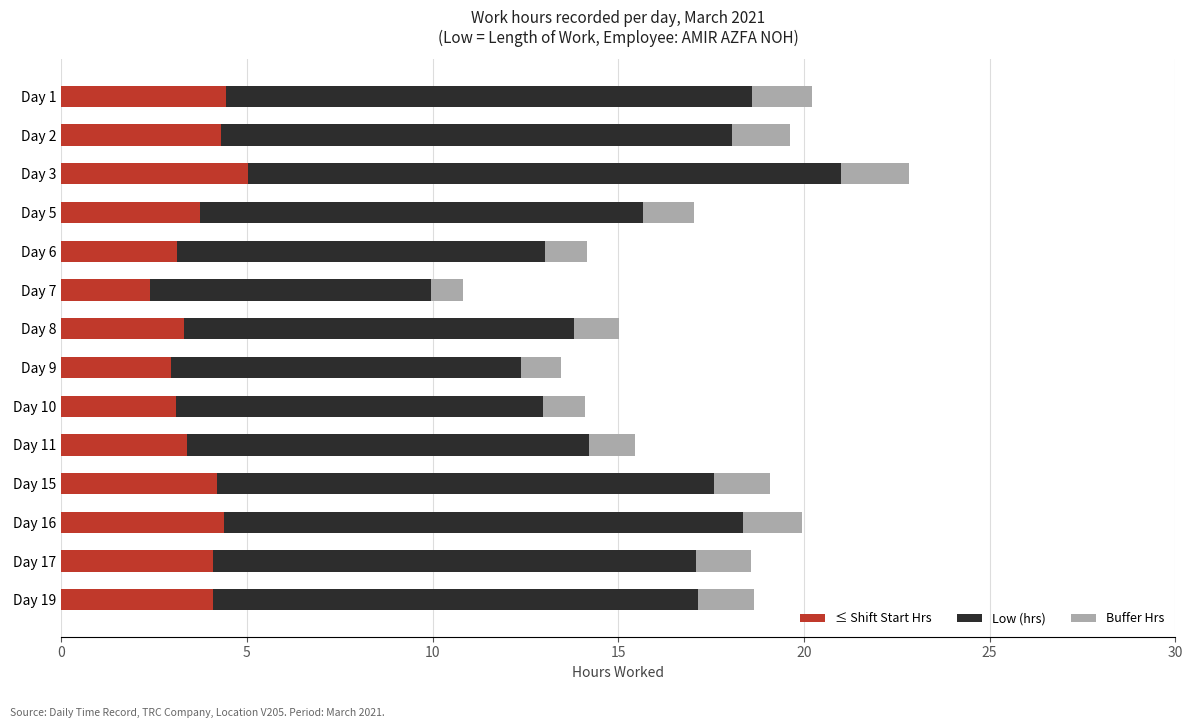

What is the smallest value displayed?

0.9